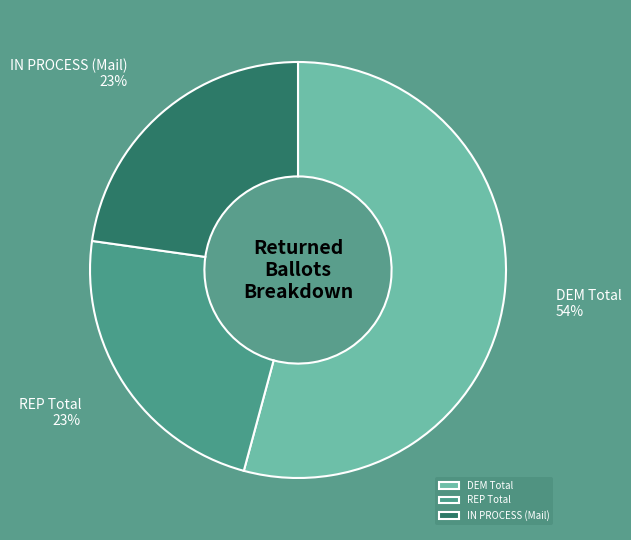

To the nearest percent, what percentage of the pie is REP Total?

23%